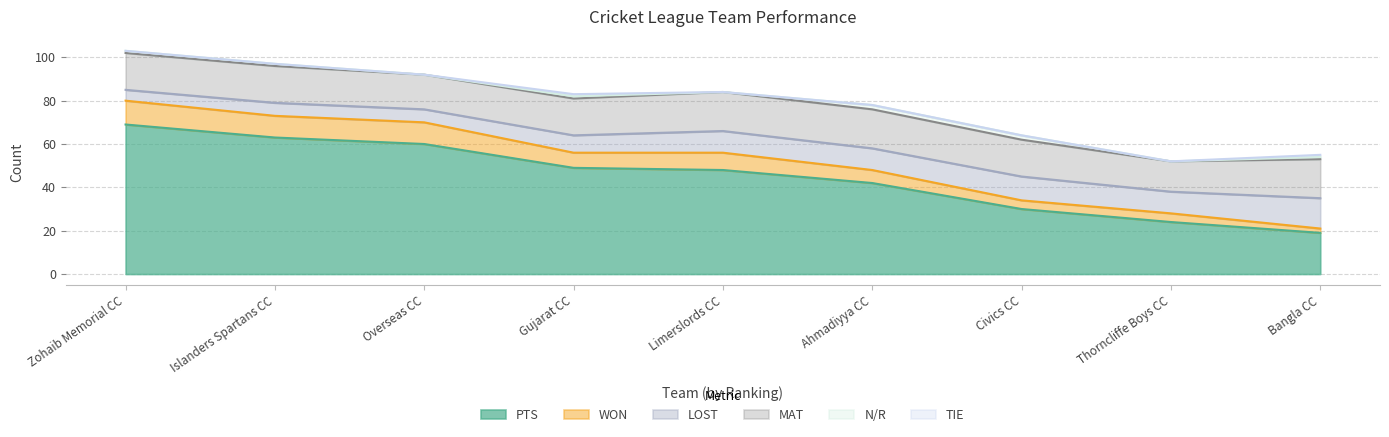

At which category is the sum across all series the highest?

Zohaib Memorial CC